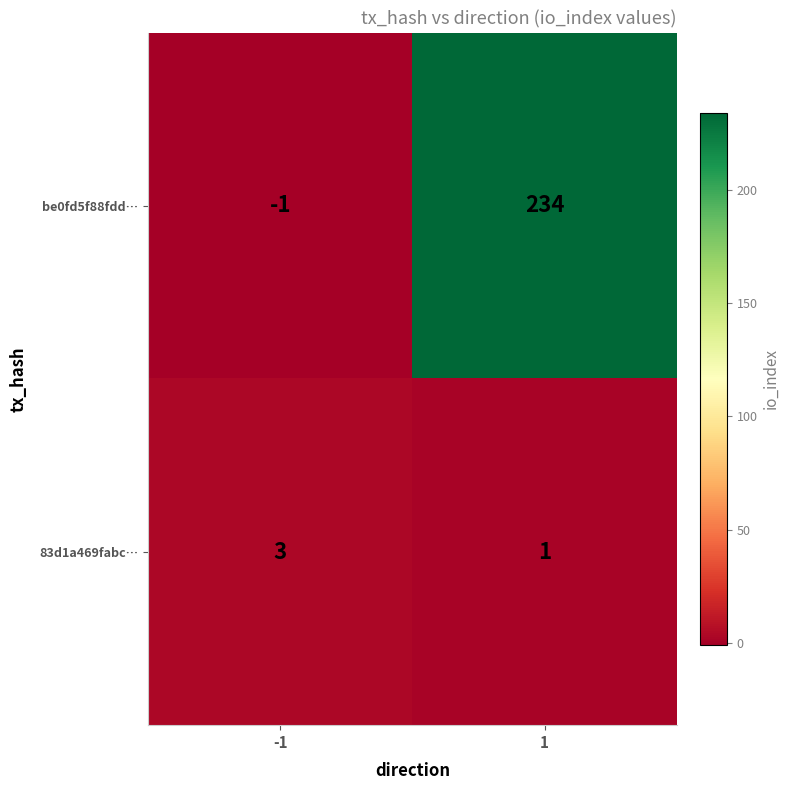

Which series has the widest spread of values?

be0fd5f88fdd…